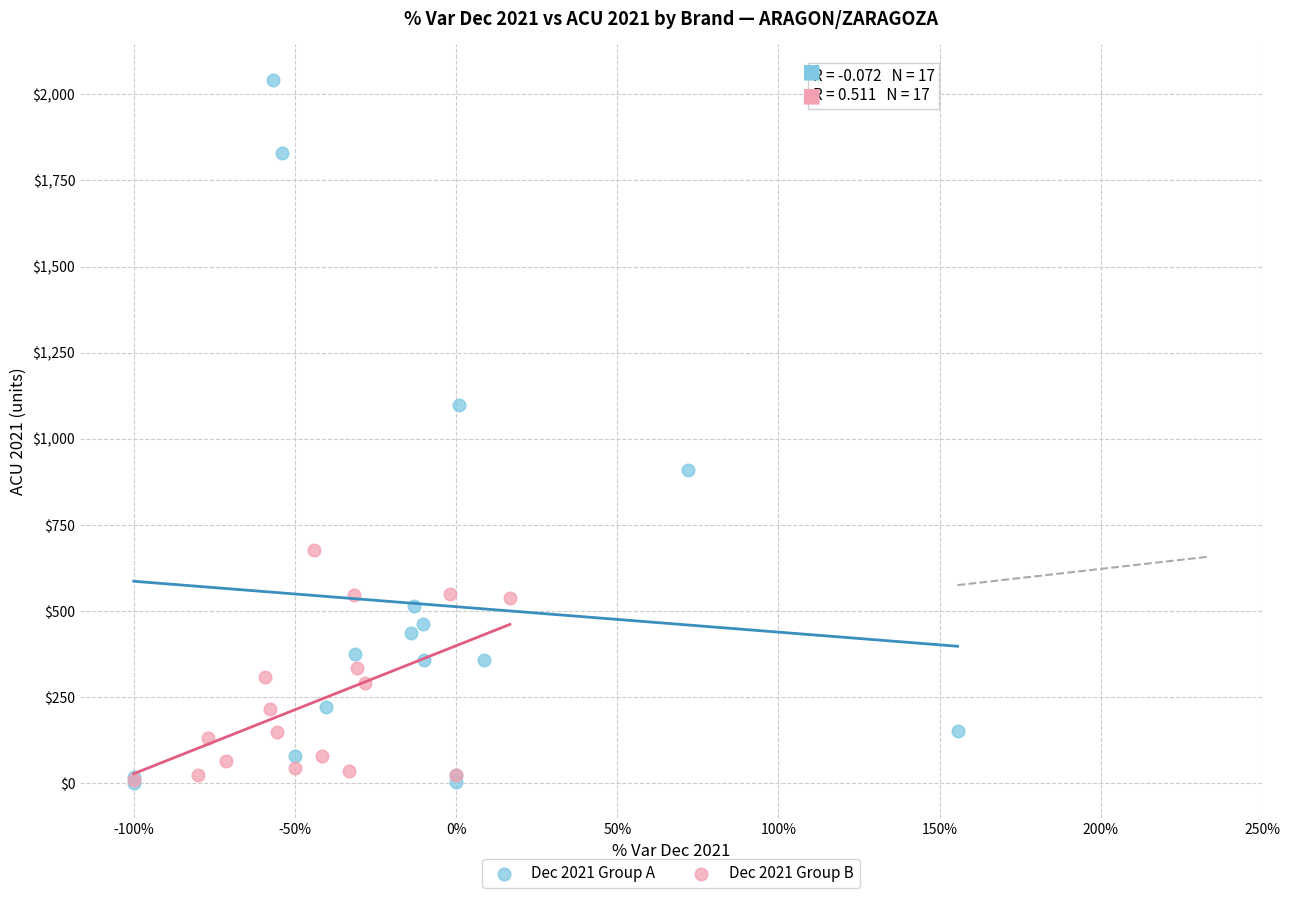

Which series contains the highest Y value?

Dec 2021 Group A